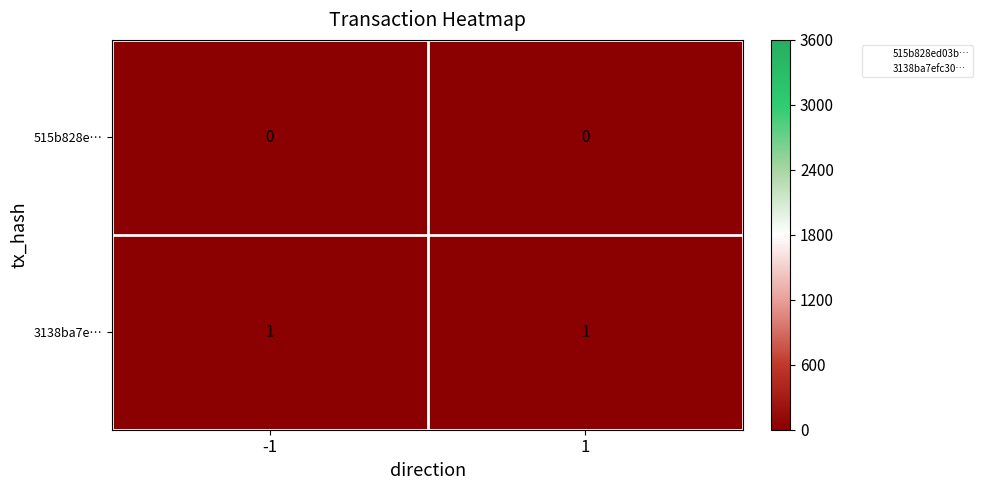

What is the spread (max minus min) of values at -1?

1